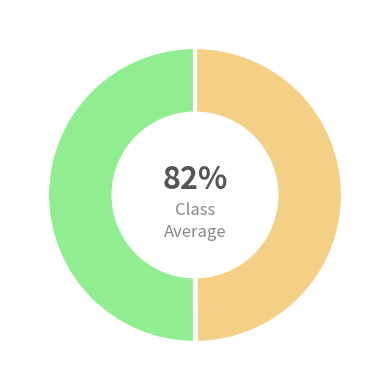

Is Common stock, shares issued the majority of the pie?

No